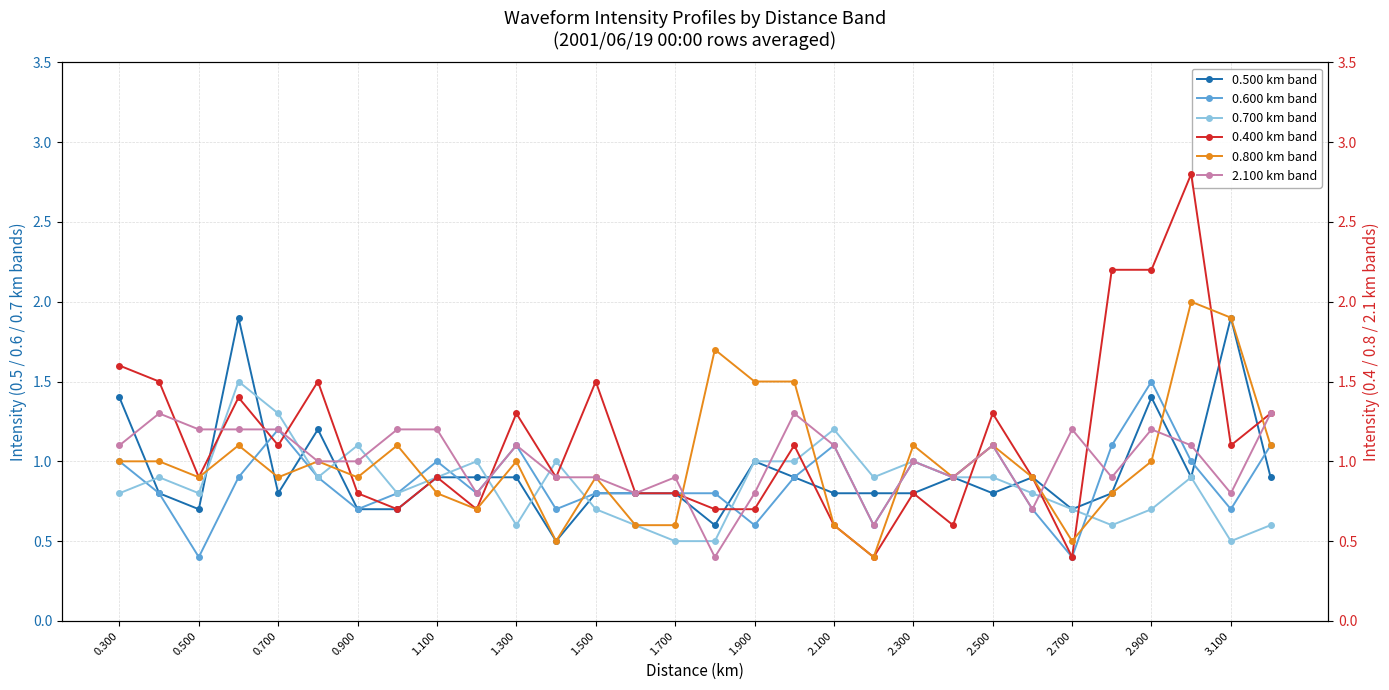

How many intersections are there between 0.500 km band and 0.700 km band?

9